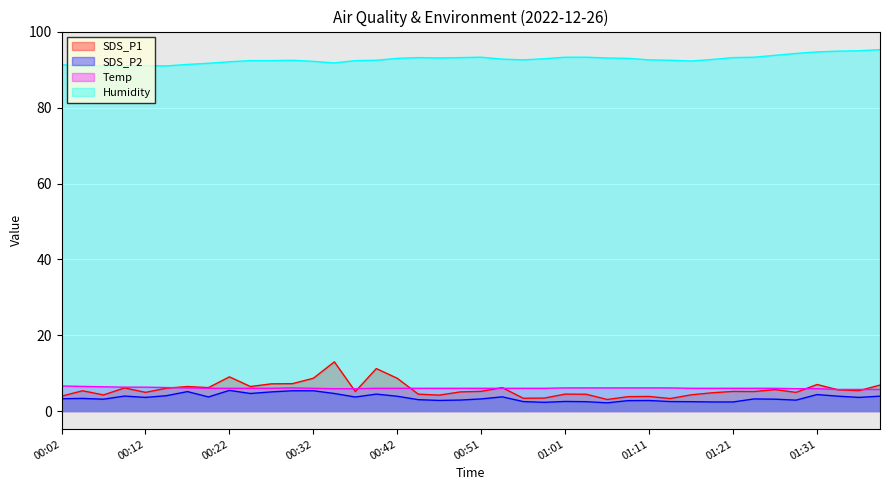

Where is Temp nearest to the value 6?

00:19